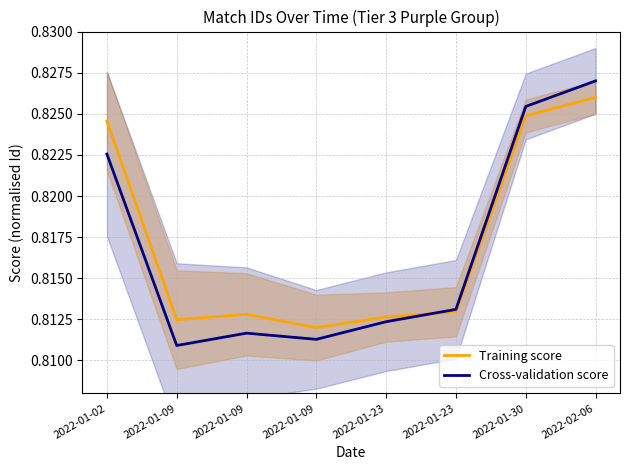

Which category has the lowest value in the Training score series?

2022-01-09